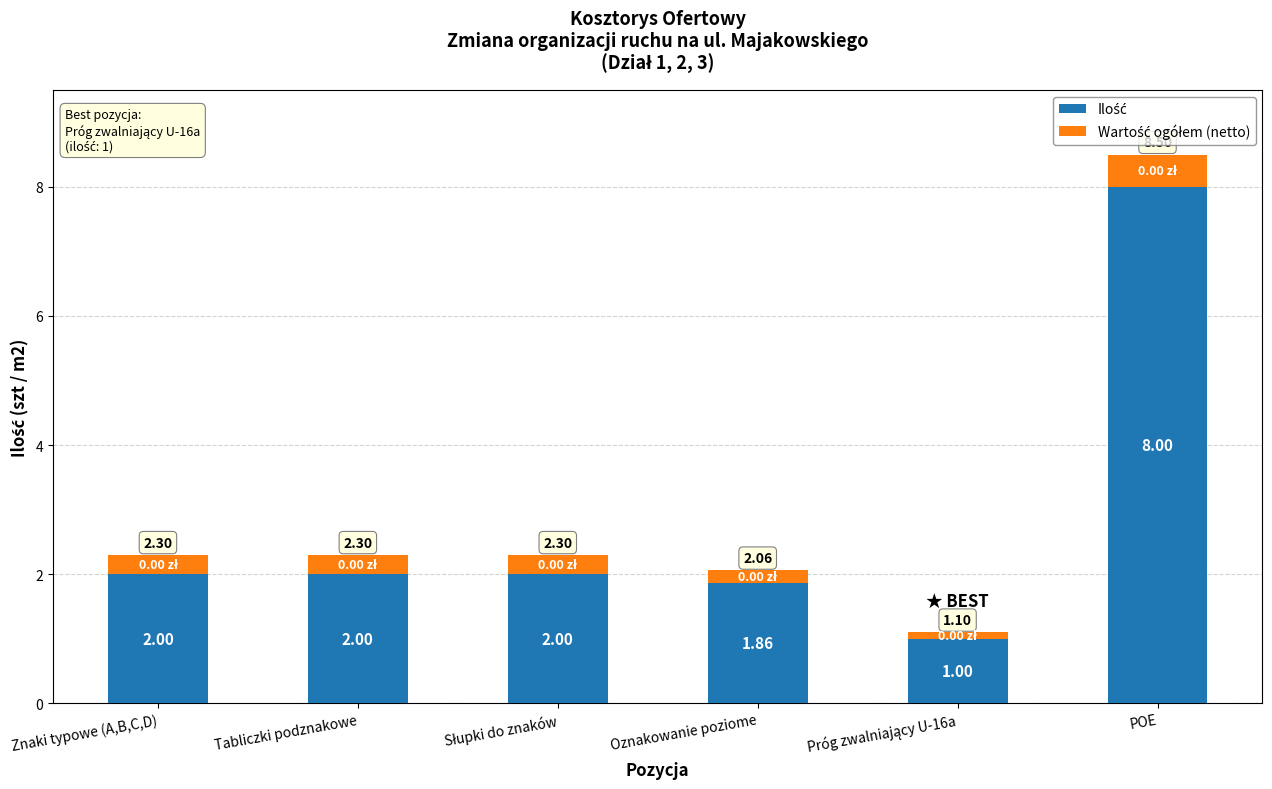

At which category is the sum across all series the highest?

POE